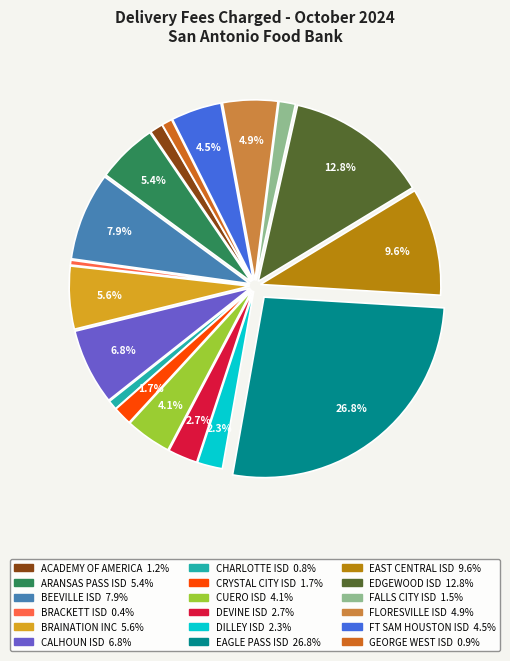

Between DEVINE ISD and FALLS CITY ISD, which is larger?

DEVINE ISD